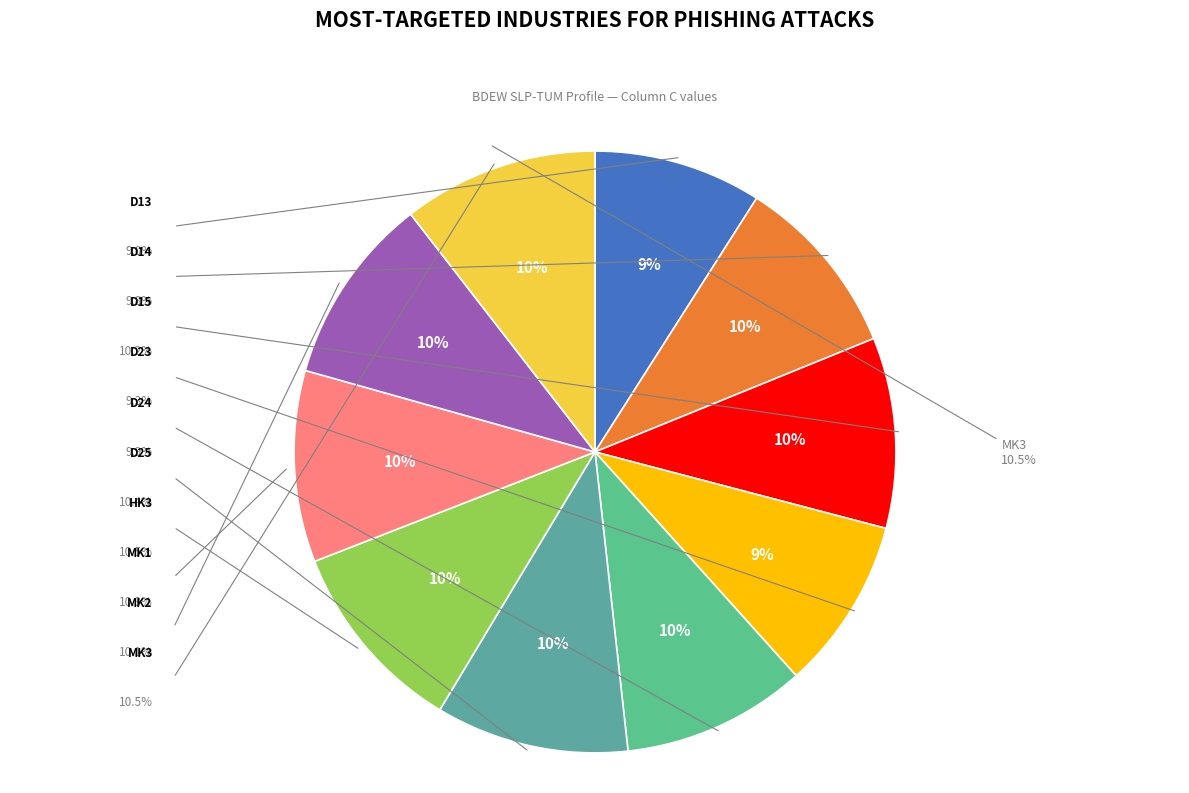

Which has a higher value, D23/HMF03 or D13/HEF03?

D23/HMF03